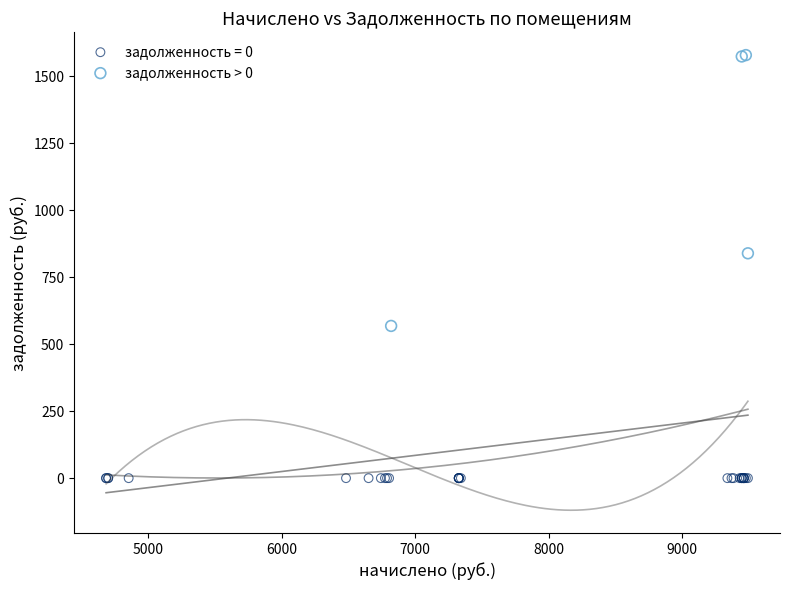

Which series reaches the minimum Y coordinate?

задолженность = 0